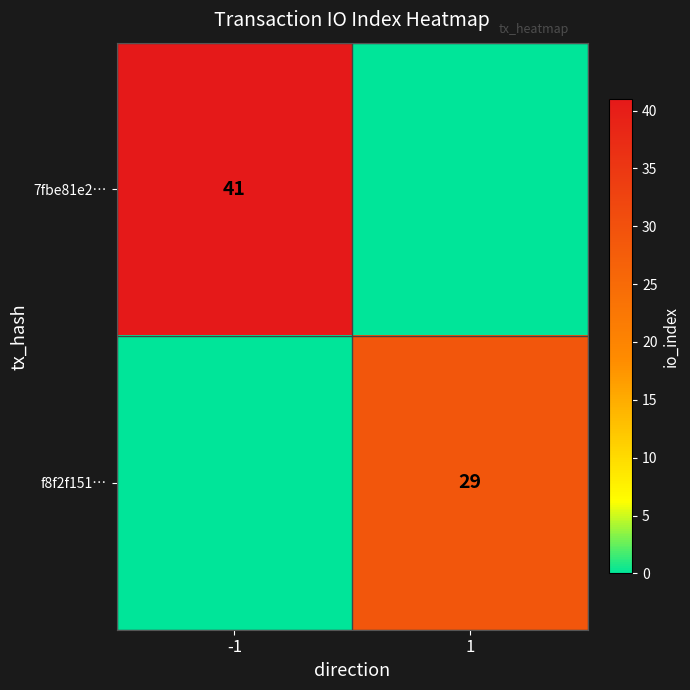

The 7fbe81e2… series shows 41 at -1. True or false?

True